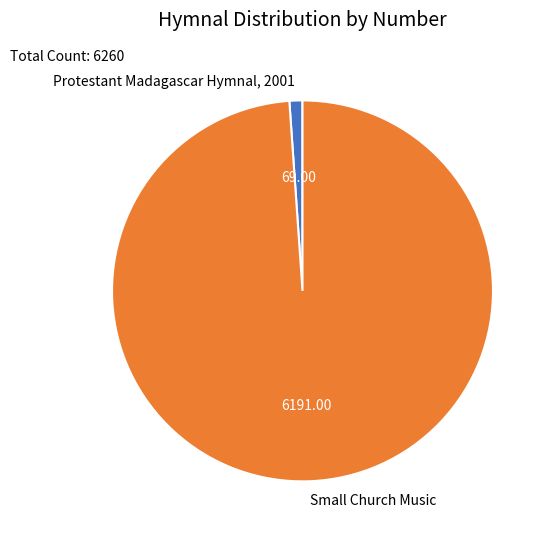

Rank the categories by value from lowest to highest.

Protestant Madagascar Hymnal, 2001, Small Church Music